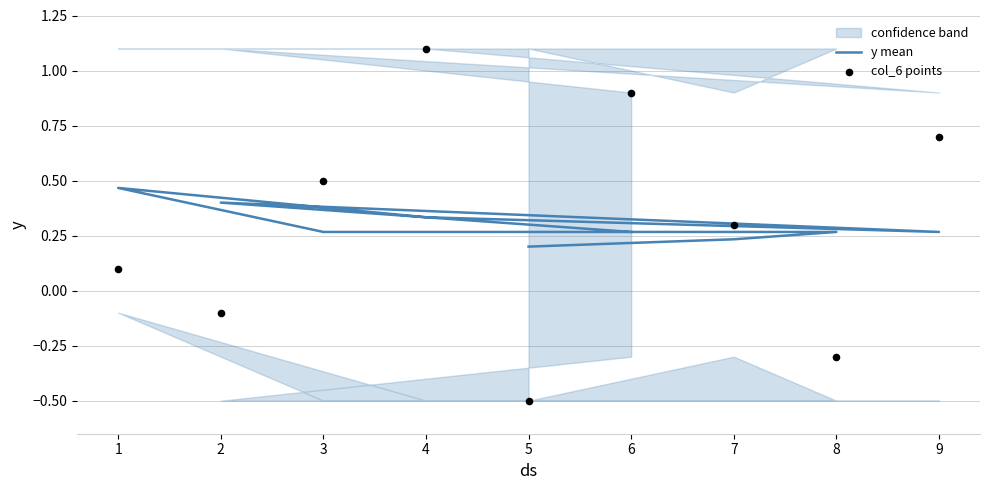

Which series reaches the maximum Y coordinate?

col_6 points